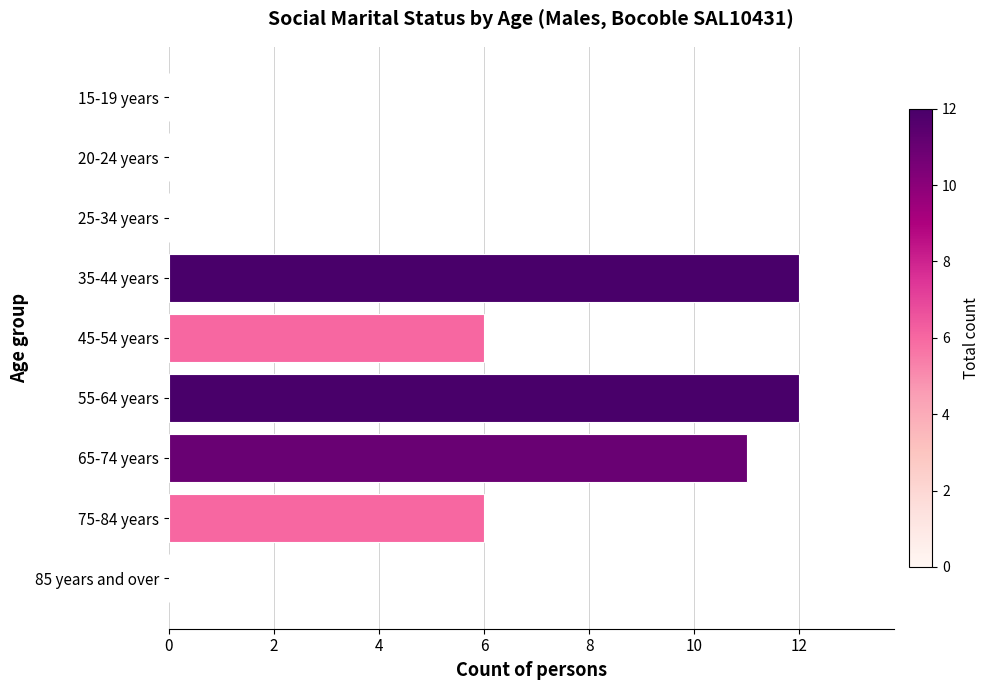

Reading bottom to top, list all the values displayed in this chart.

85 years and over=0	75-84 years=6	65-74 years=11	55-64 years=12	45-54 years=6	35-44 years=12	25-34 years=0	20-24 years=0	15-19 years=0